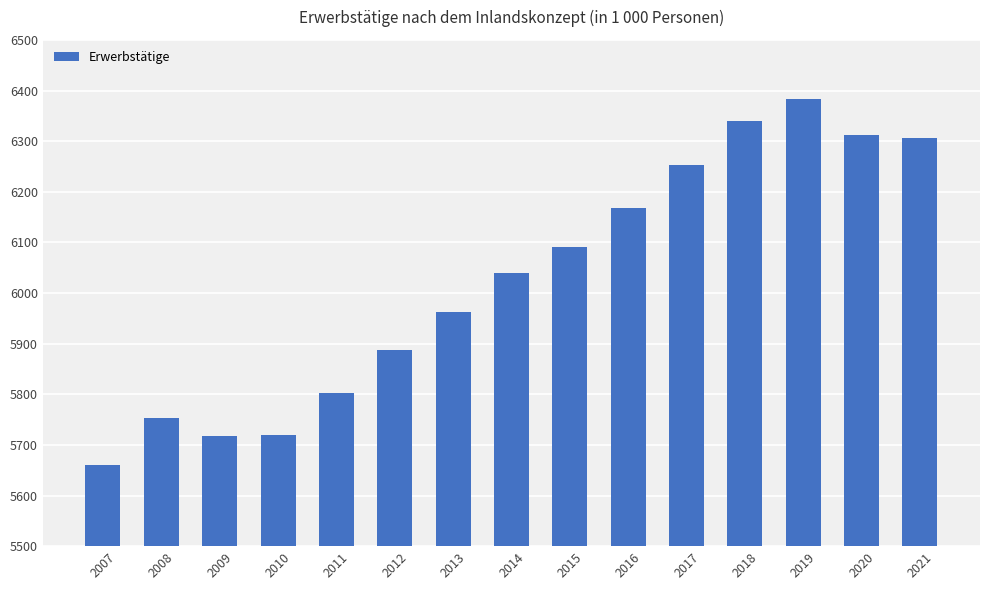

How many bars are there in total?

15